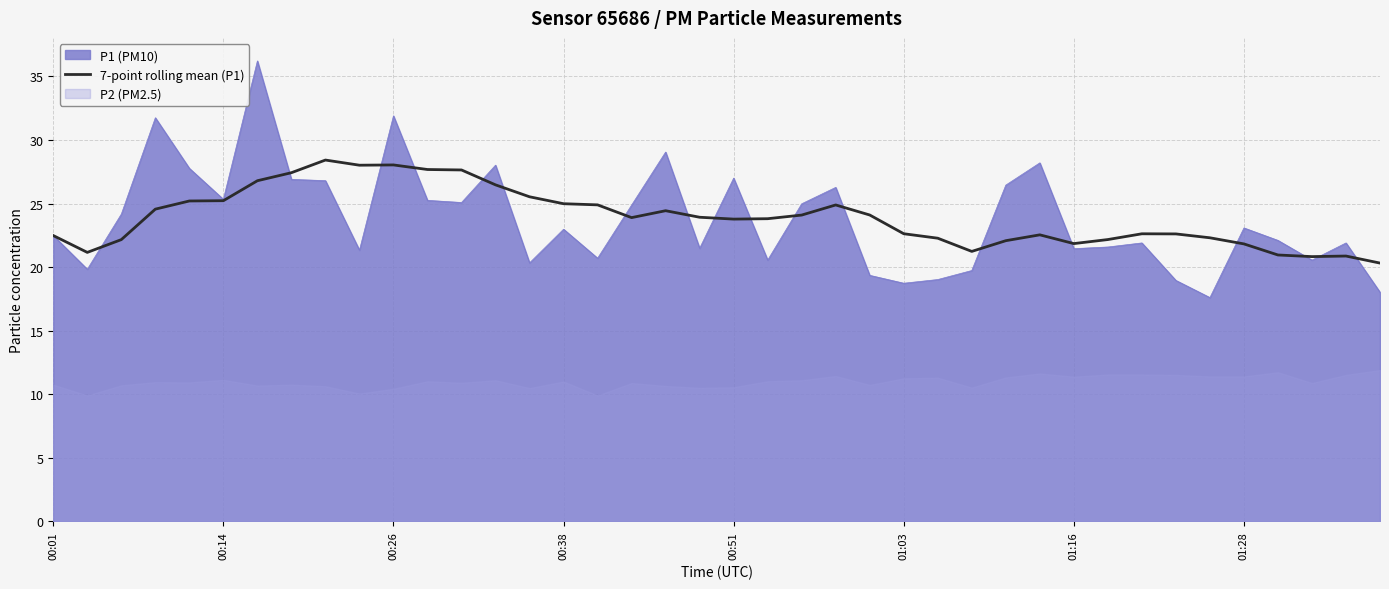

True or false: 7-point rolling mean (P1) has a value of 23.8 at 00:51.

True